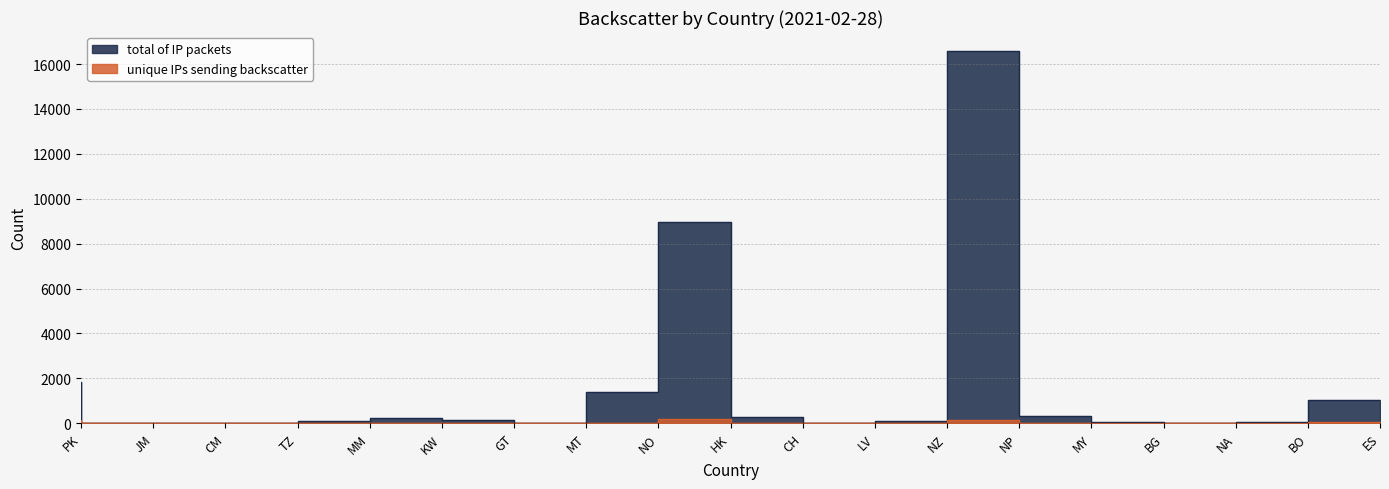

How many interior local peaks does the unique IPs sending backscatter series have?

3